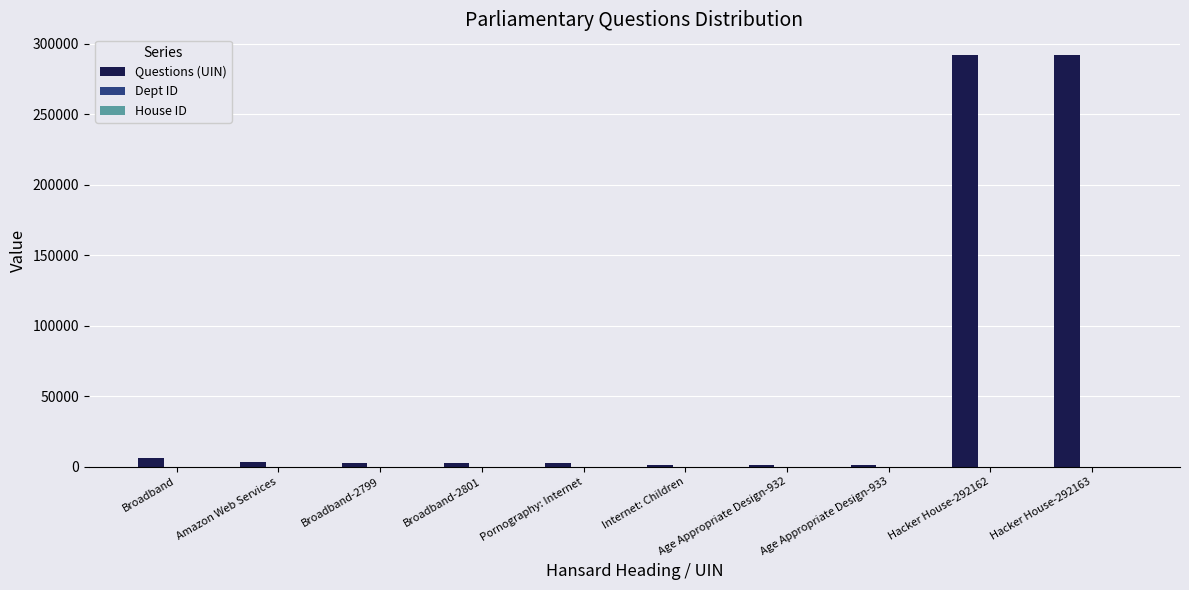

Which series changed the most between Amazon Web Services and Hacker House-292163?

Questions (UIN)